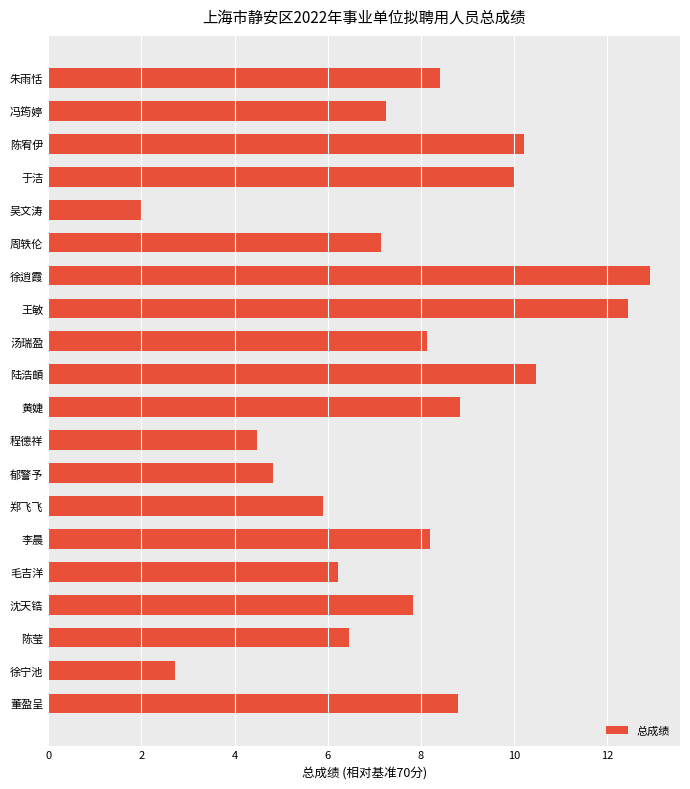

The chart shows a value of 2.6 at 程德祥. True or false?

False